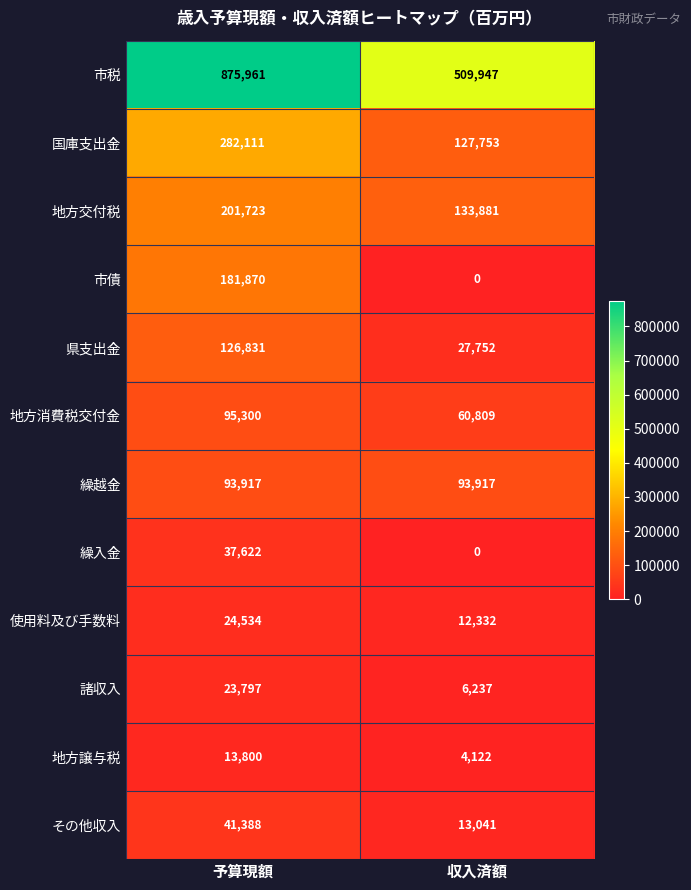

How many data points does each series have?

2